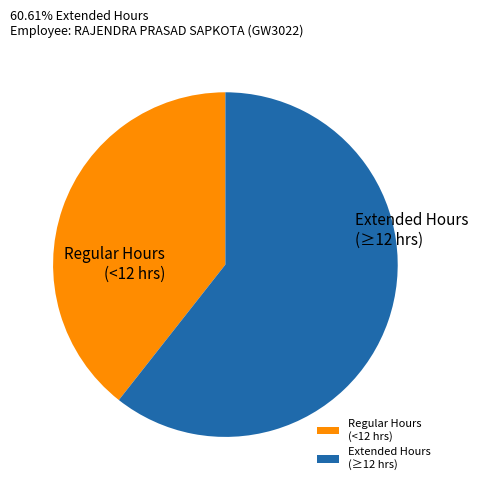

Rank the categories by value from lowest to highest.

Regular Hours (<12 hrs), Extended Hours (≥12 hrs)